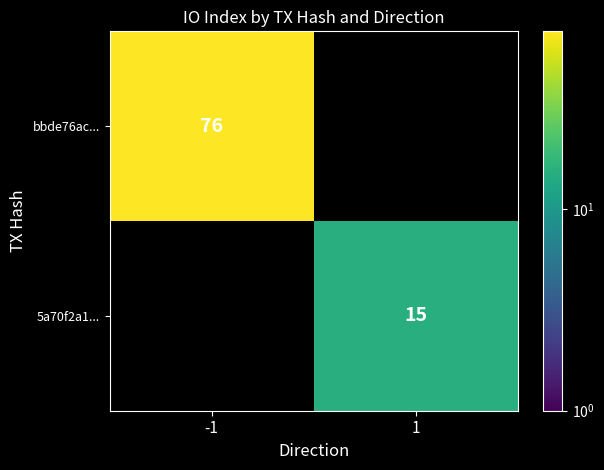

The value of 5a70f2a1... at 1 is 24. True or false?

False